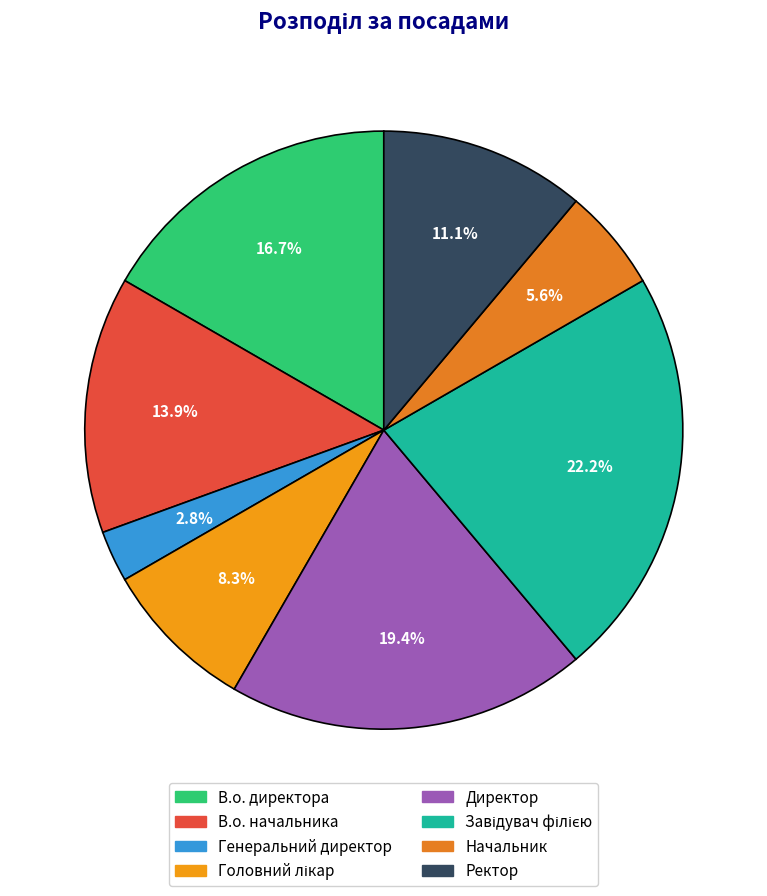

What is the largest slice in the pie chart?

Завідувач філією